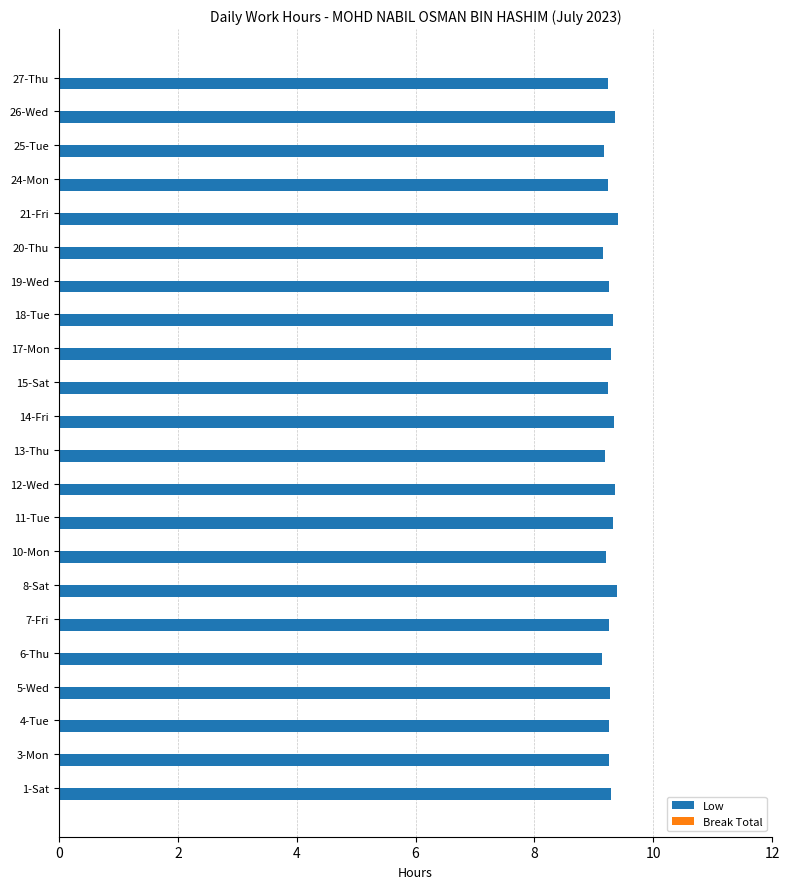

Approximately how many times larger is the value at 7-Fri compared to 24-Mon?

1.0